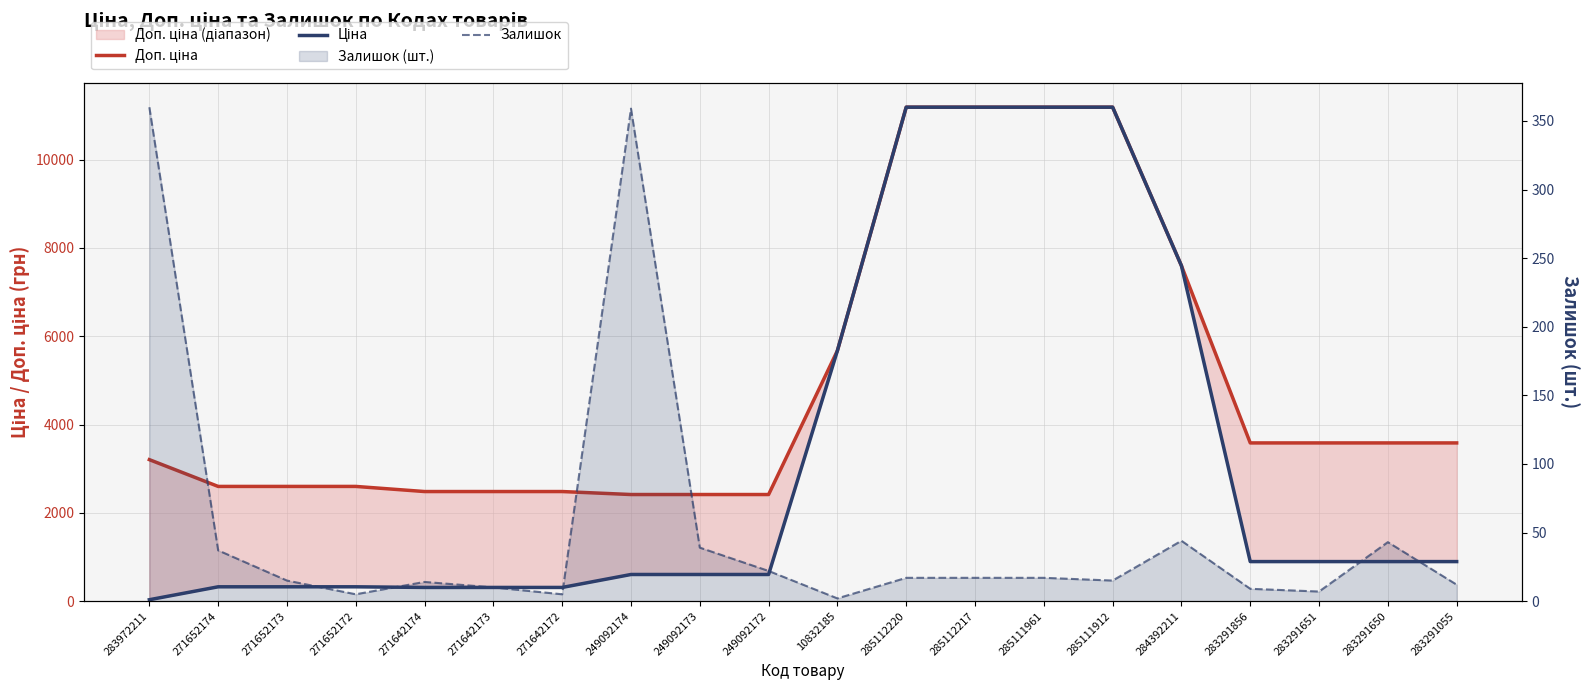

What is the sum of all Залишок values?

1049.0